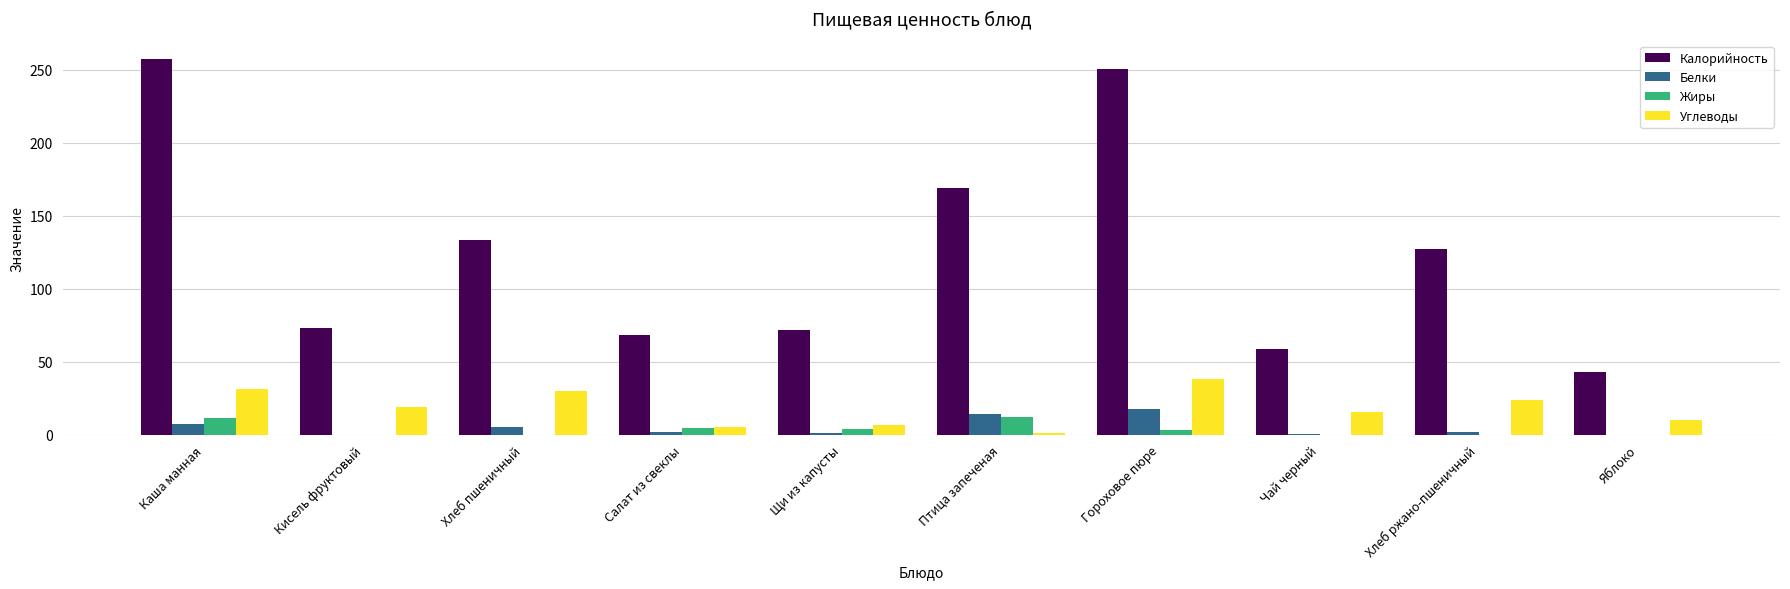

Does the chart contain stacked bars?

No